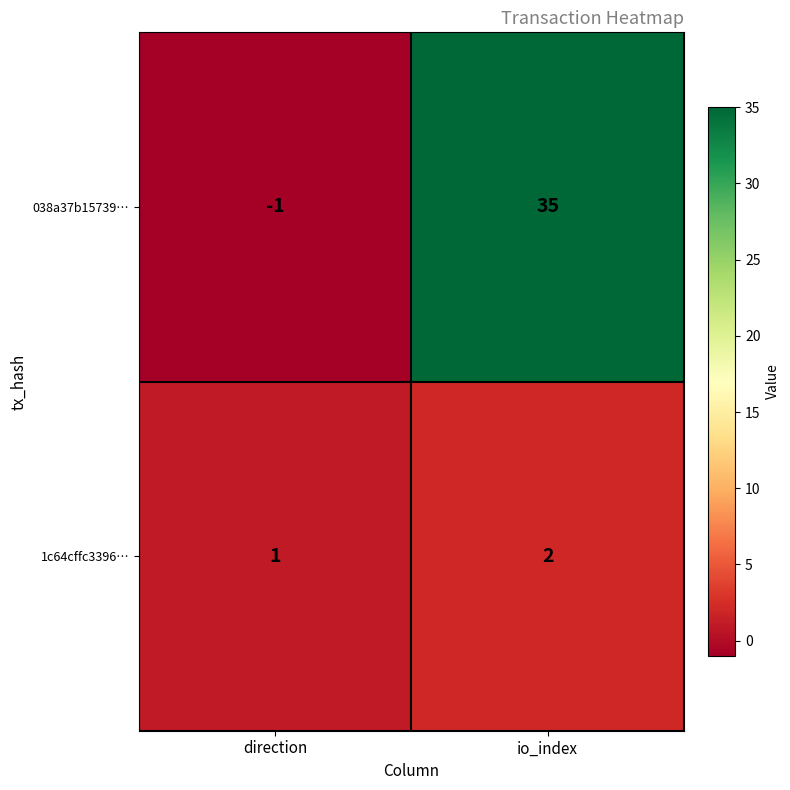

What is the highest value of the 038a37b15739… series?

35